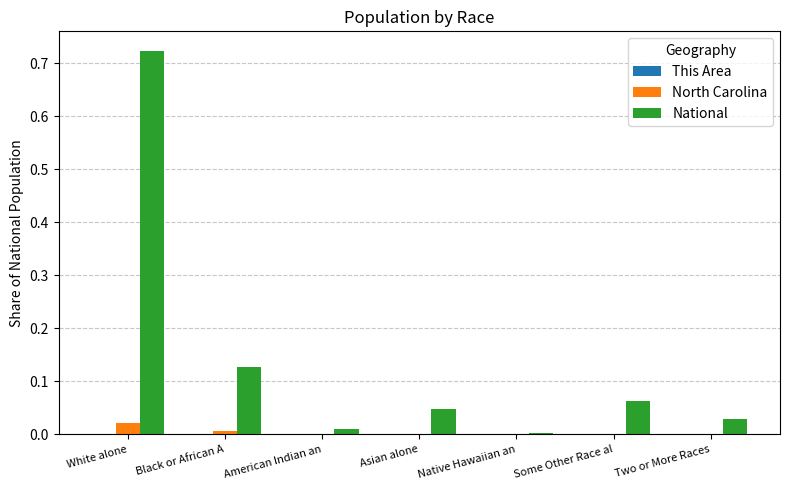

Which series has the largest total across all categories?

National